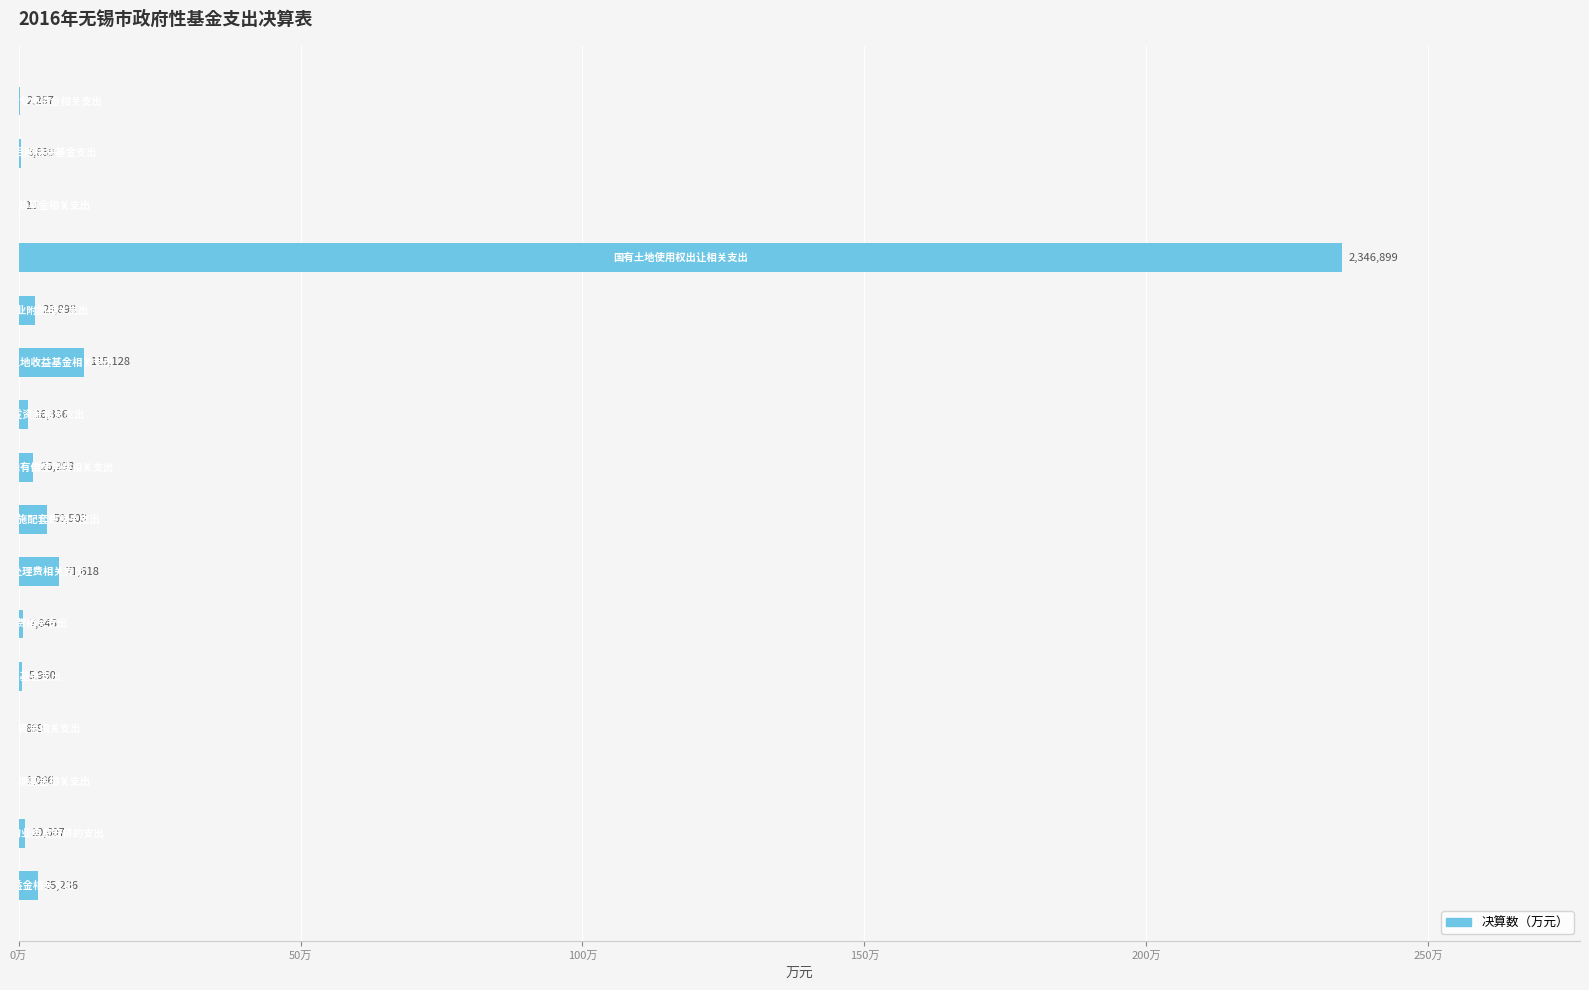

What is the minimum value shown in the chart?

13